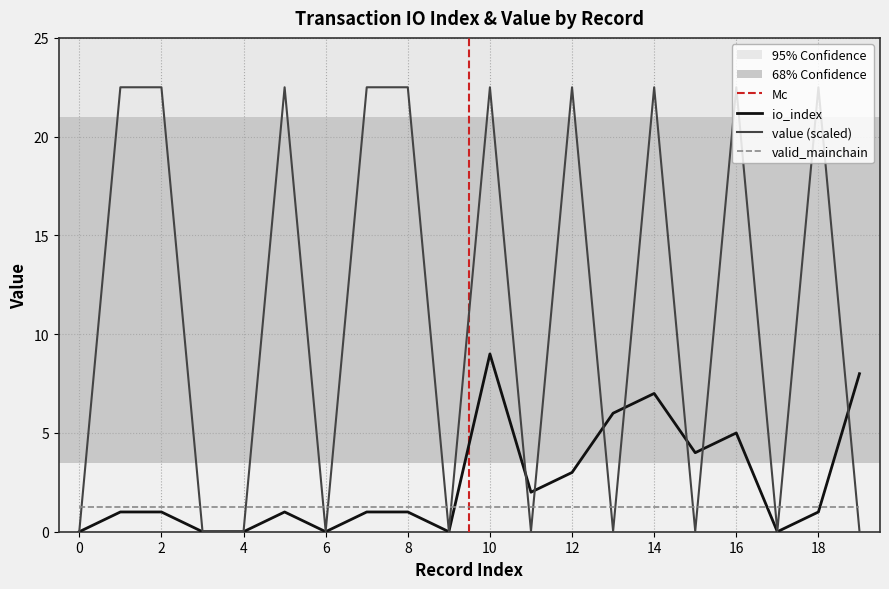

What is the difference between the maximum and second lowest values in the io_index series?

9.0